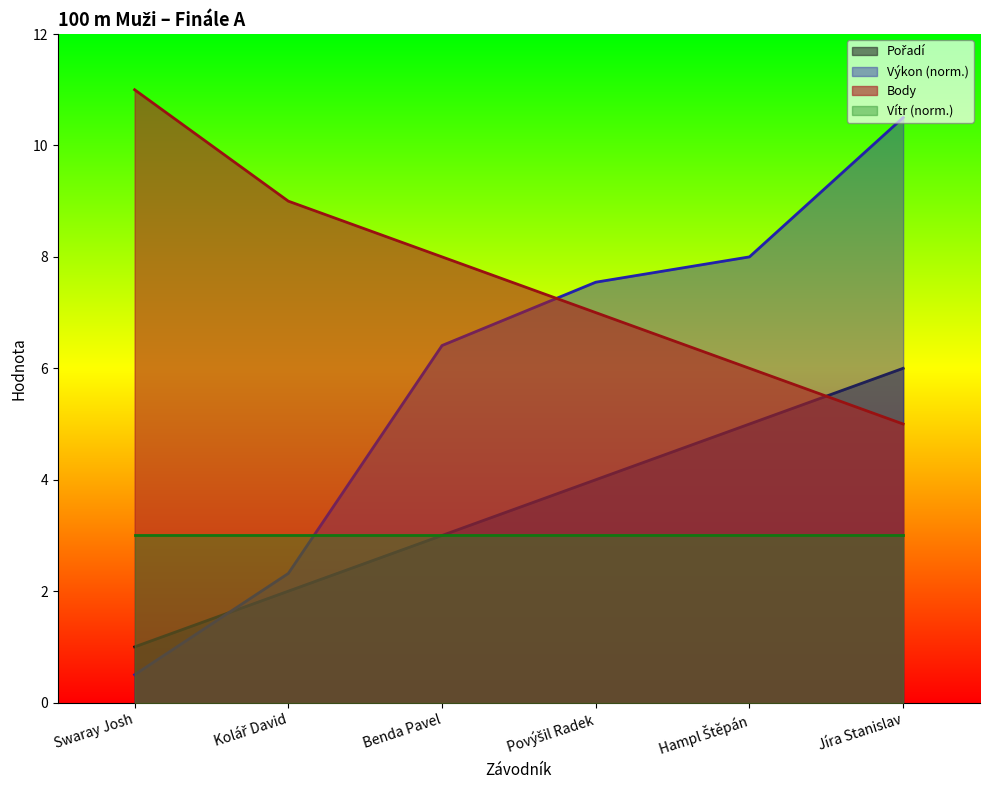

What is the label of the 5th point from the left?

Hampl Štěpán